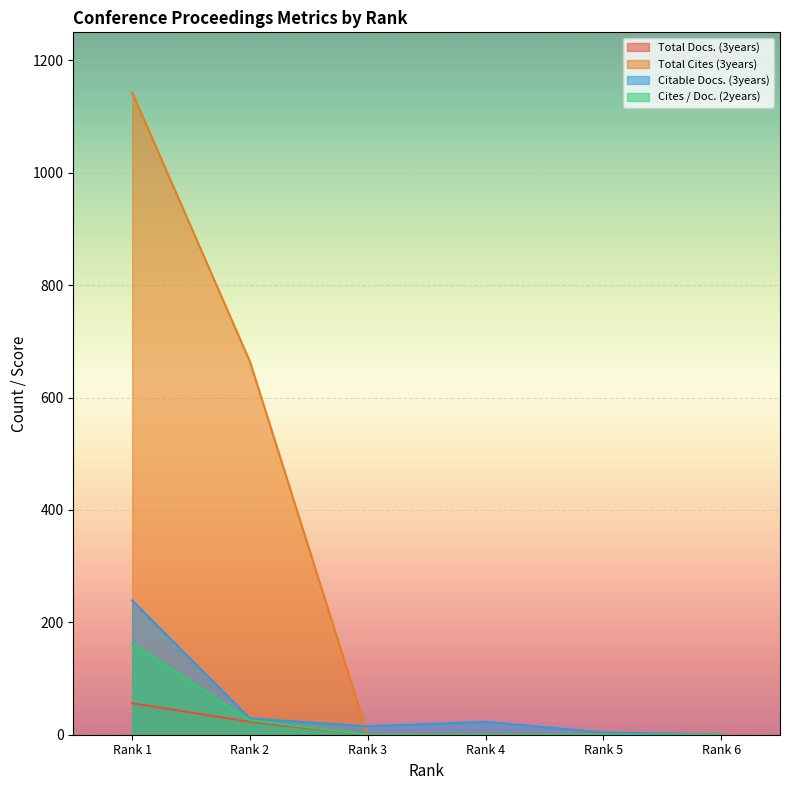

Which series has the widest spread of values?

Total Cites (3years)